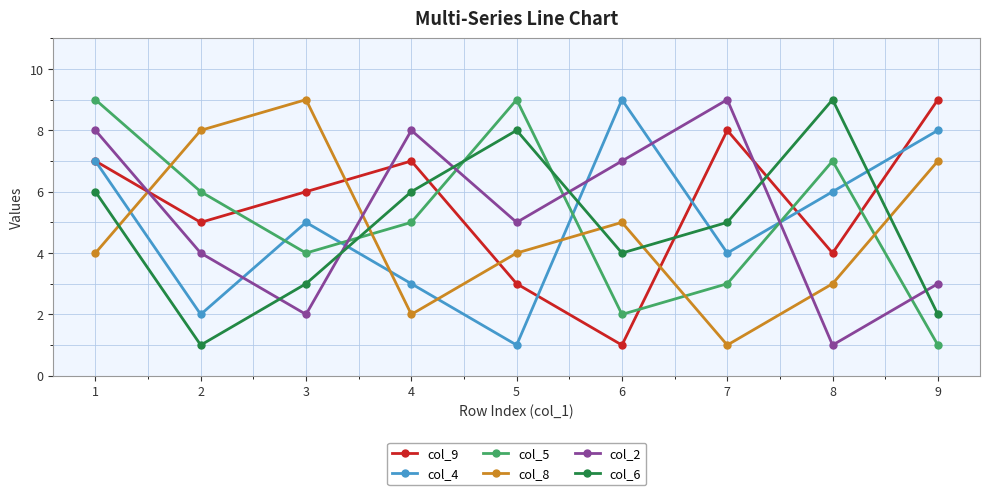

At how many categories does at least one series exceed 7?

9